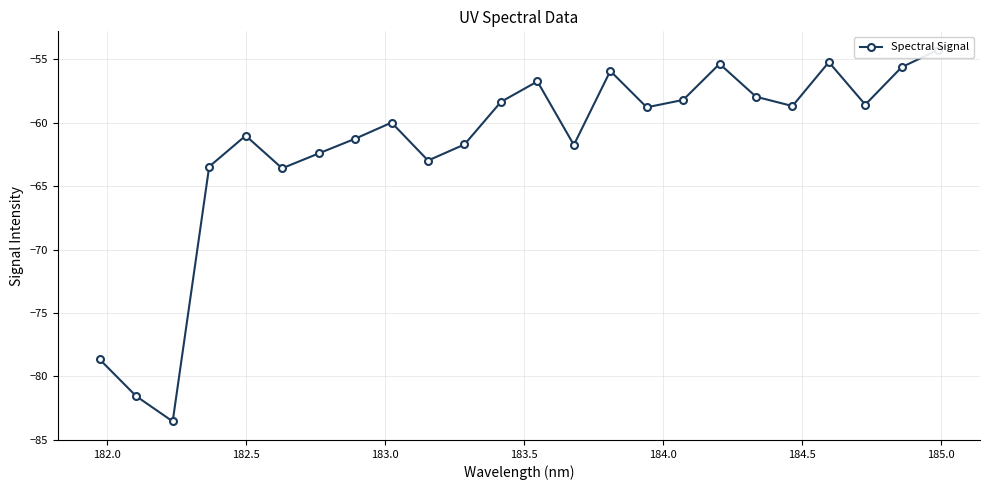

What is the average value?

-61.9